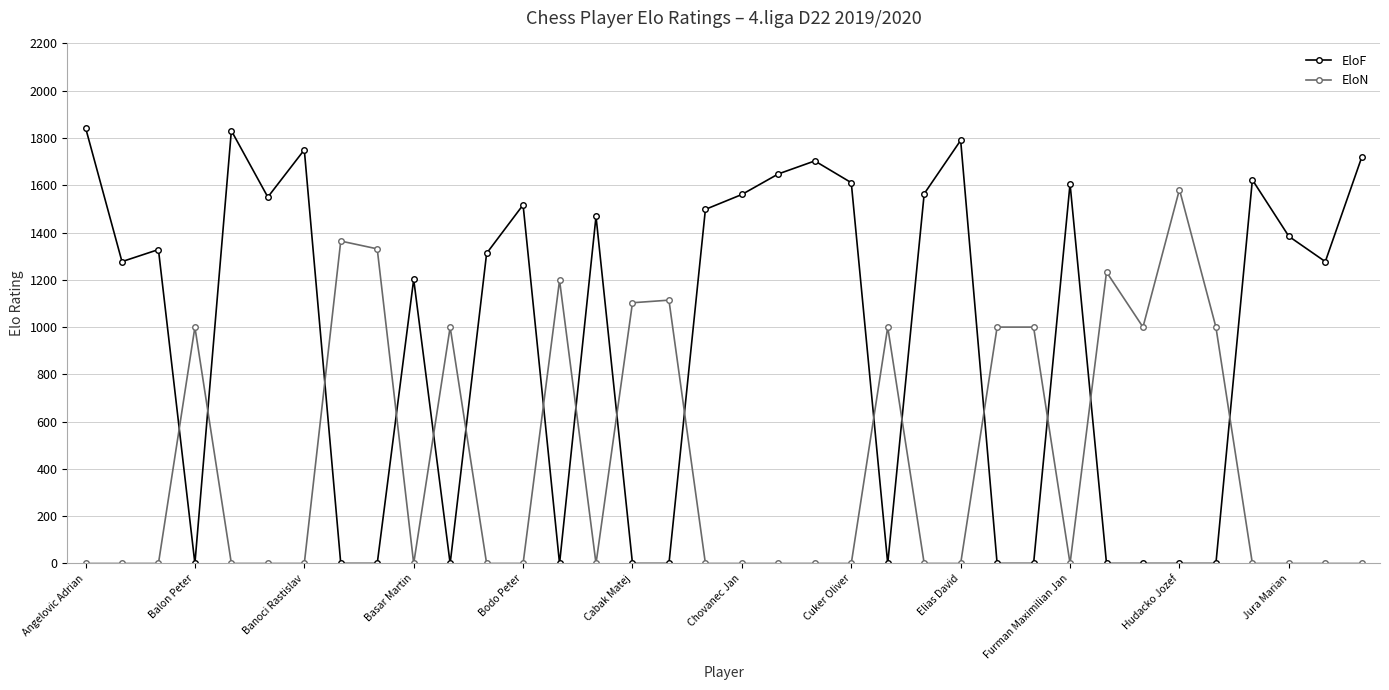

What is the average value of the EloF series?

946